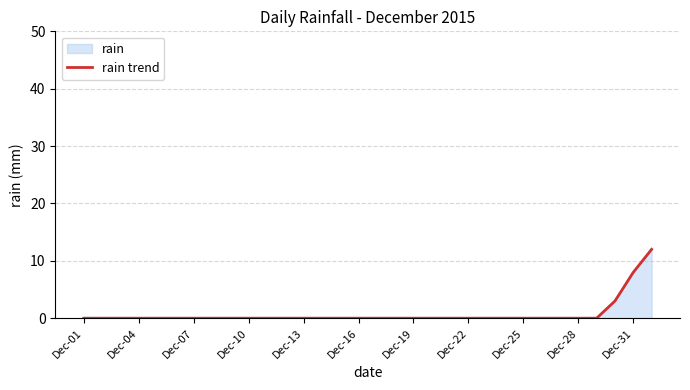

What is the maximum value shown in the chart?

12